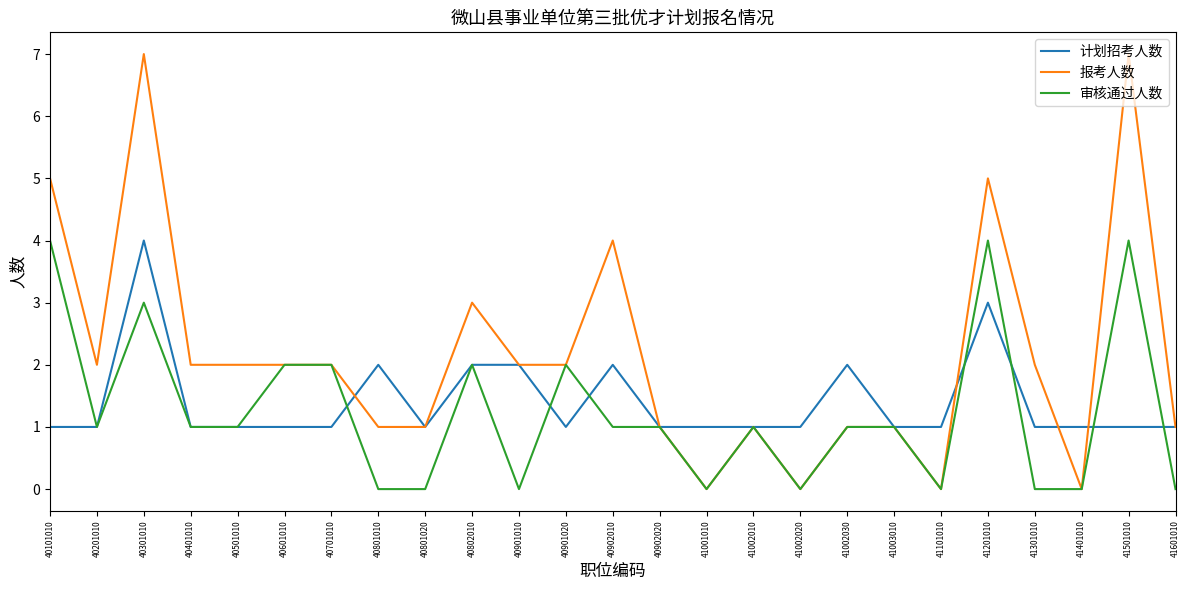

Reading left to right, extract all data points from this chart.

计划招考人数: 40101010=1	40201010=1	40301010=4	40401010=1	40501010=1	40601010=1	40701010=1	40801010=2	40801020=1	40802010=2	40901010=2	40901020=1	40902010=2	40902020=1	41001010=1	41002010=1	41002020=1	41002030=2	41003010=1	41101010=1	41201010=3	41301010=1	41401010=1	41501010=1	41601010=1
报考人数: 40101010=5	40201010=2	40301010=7	40401010=2	40501010=2	40601010=2	40701010=2	40801010=1	40801020=1	40802010=3	40901010=2	40901020=2	40902010=4	40902020=1	41001010=0	41002010=1	41002020=0	41002030=1	41003010=1	41101010=0	41201010=5	41301010=2	41401010=0	41501010=7	41601010=1
审核通过人数: 40101010=4	40201010=1	40301010=3	40401010=1	40501010=1	40601010=2	40701010=2	40801010=0	40801020=0	40802010=2	40901010=0	40901020=2	40902010=1	40902020=1	41001010=0	41002010=1	41002020=0	41002030=1	41003010=1	41101010=0	41201010=4	41301010=0	41401010=0	41501010=4	41601010=0